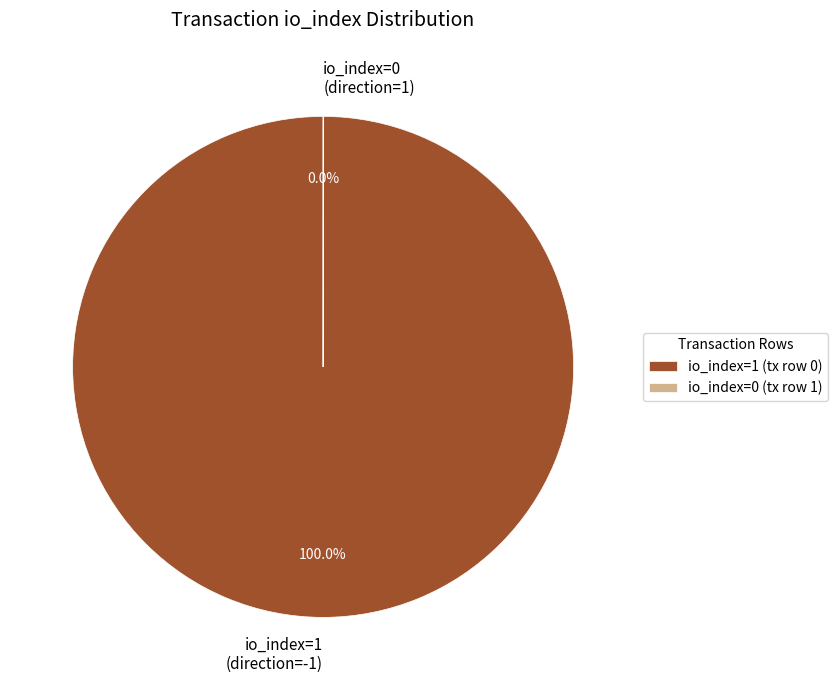

Does io_index=1 (direction=-1) represent more than half of the total?

Yes